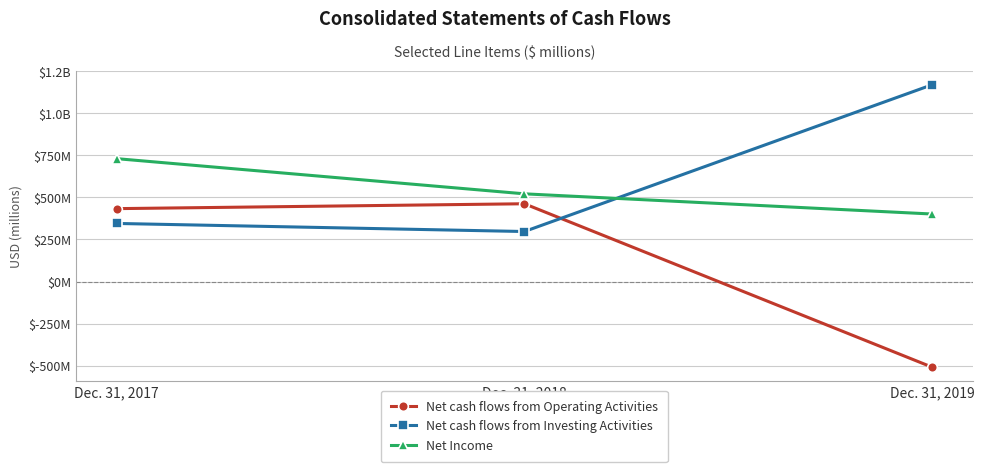

Reading right to left, what are all the values shown in this chart?

Net cash flows from Operating Activities: Dec. 31, 2019=-509	Dec. 31, 2018=462	Dec. 31, 2017=433
Net cash flows from Investing Activities: Dec. 31, 2019=1169	Dec. 31, 2018=297	Dec. 31, 2017=345
Net Income: Dec. 31, 2019=401	Dec. 31, 2018=521	Dec. 31, 2017=730